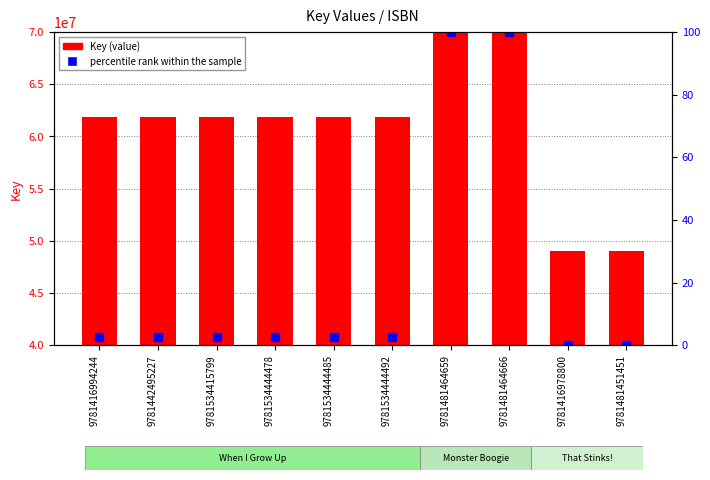

Reading left to right, what are all the values shown in this chart?

Key: 9781416994244=61809976.0	9781442495227=61809976.0	9781534415799=61809976.0	9781534444478=61809976.0	9781534444485=61809976.0	9781534444492=61809976.0	9781481464659=554972553.0	9781481464666=554972553.0	9781416978800=49034529.0	9781481451451=49034529.0
percentile rank within the sample: 9781416994244=2.5	9781442495227=2.5	9781534415799=2.5	9781534444478=2.5	9781534444485=2.5	9781534444492=2.5	9781481464659=100.0	9781481464666=100.0	9781416978800=0.0	9781481451451=0.0